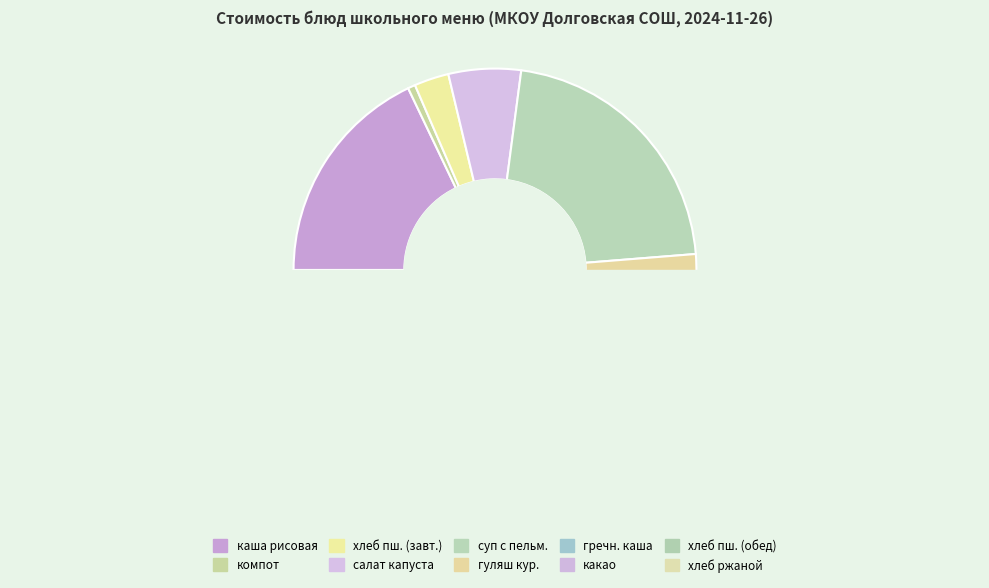

How many slices are in this pie chart?

10